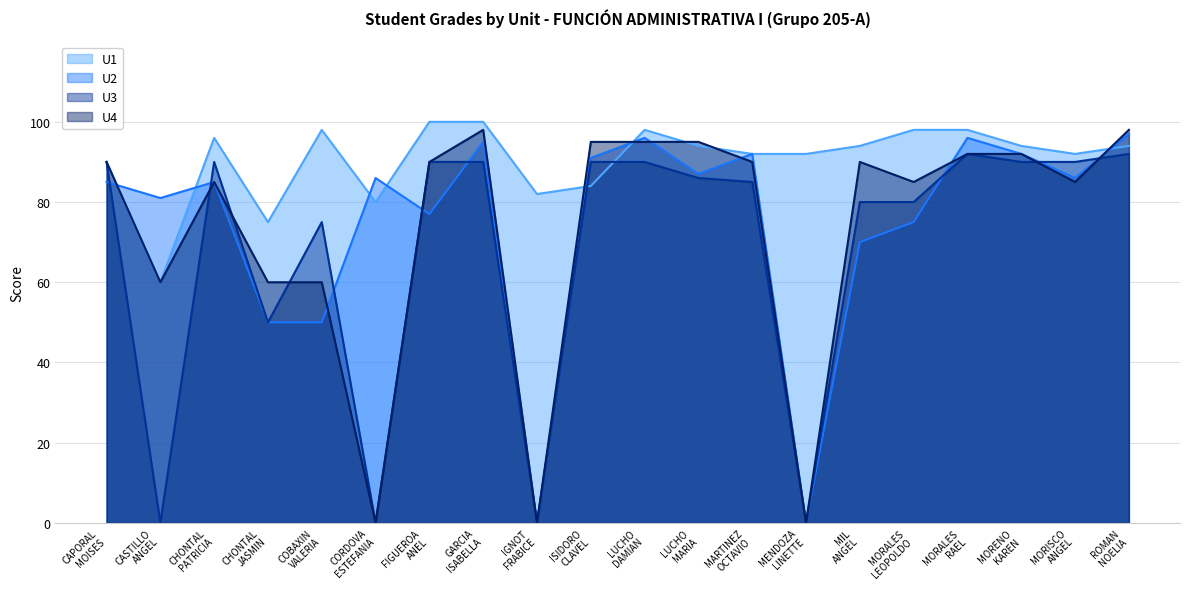

Reading left to right, what are all the values shown in this chart?

U1: 90	60	96	75	98	80	100	100	82	84	98	94	92	92	94	98	98	94	92	94
U2: 85	81	85	50	50	86	77	95	0	91	96	87	92	0	70	75	96	92	86	97
U3: 90	0	90	50	75	0	90	90	0	90	90	86	85	0	80	80	92	90	90	92
U4: 90	60	85	60	60	0	90	98	0	95	95	95	90	0	90	85	92	92	85	98